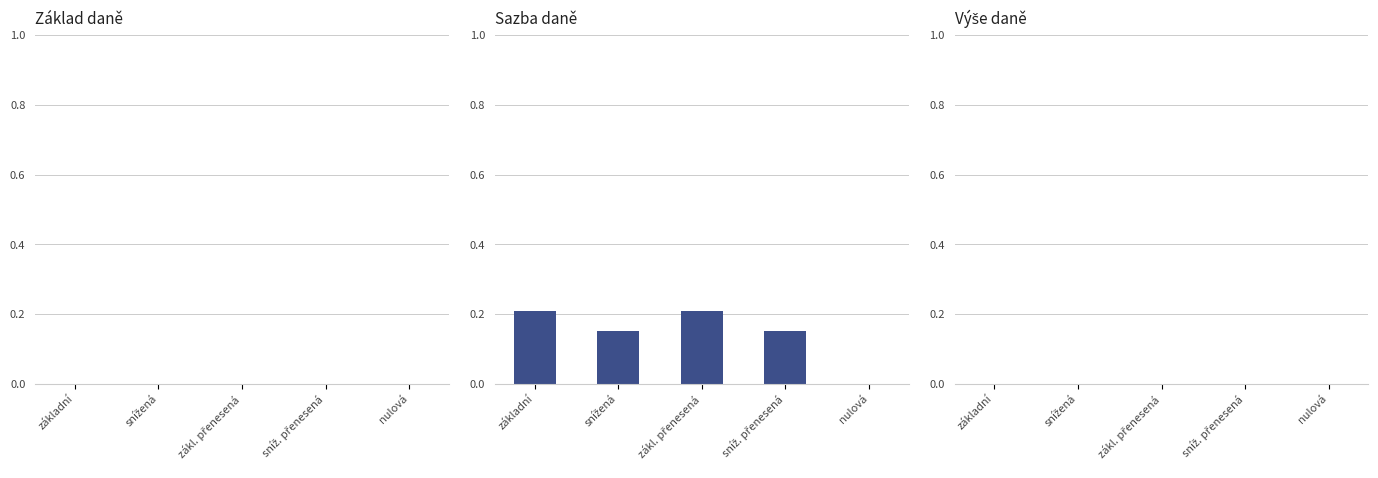

Are the bars grouped side by side (vs. stacked)?

No